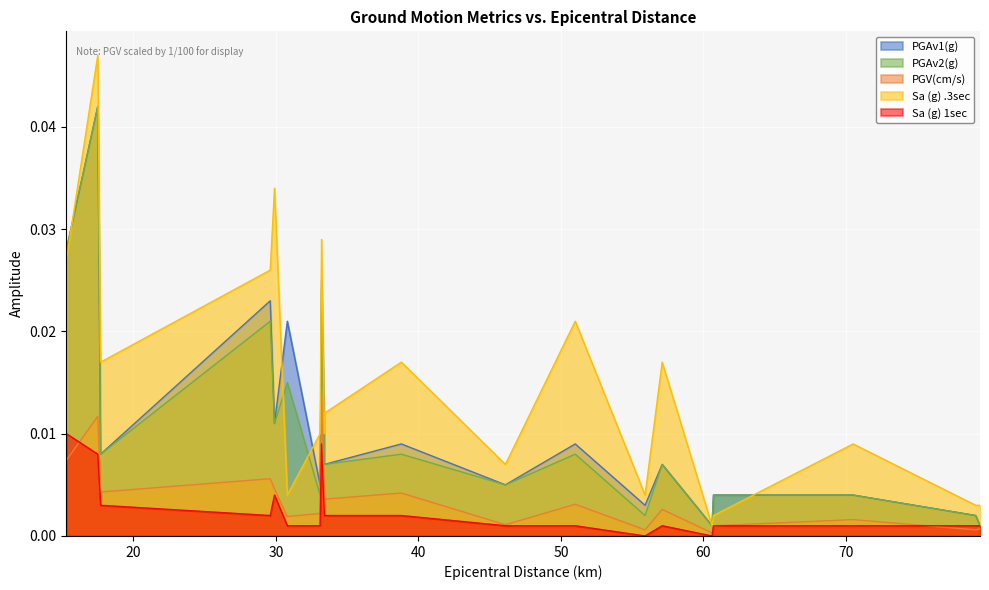

True or false: Sa (g) 1sec and PGAv1(g) intersect in this chart.

False